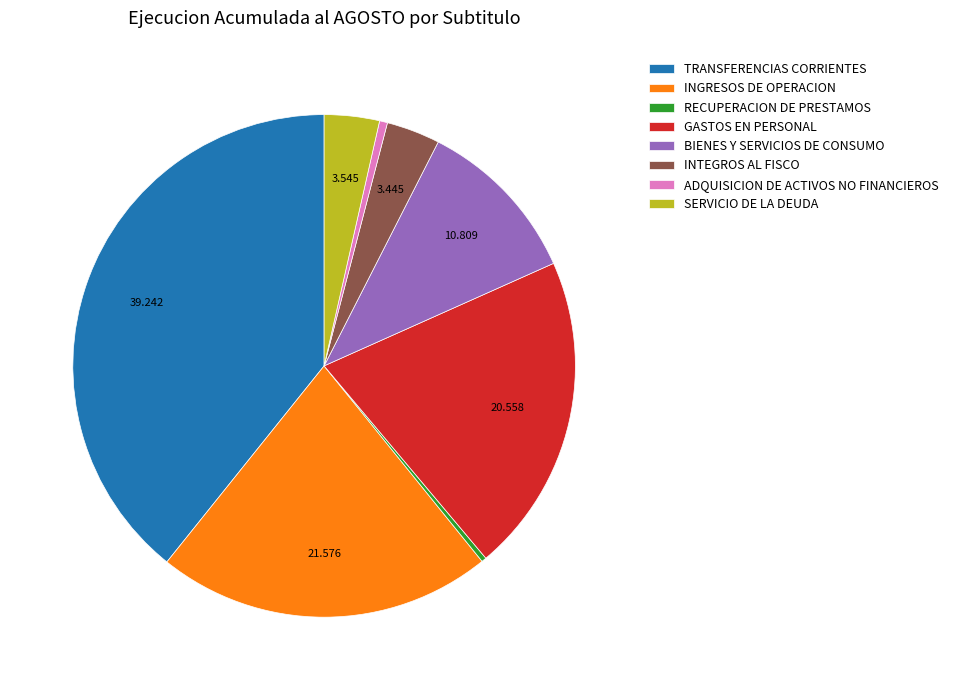

Between ADQUISICION DE ACTIVOS NO FINANCIEROS and INGRESOS DE OPERACION, which is larger?

INGRESOS DE OPERACION